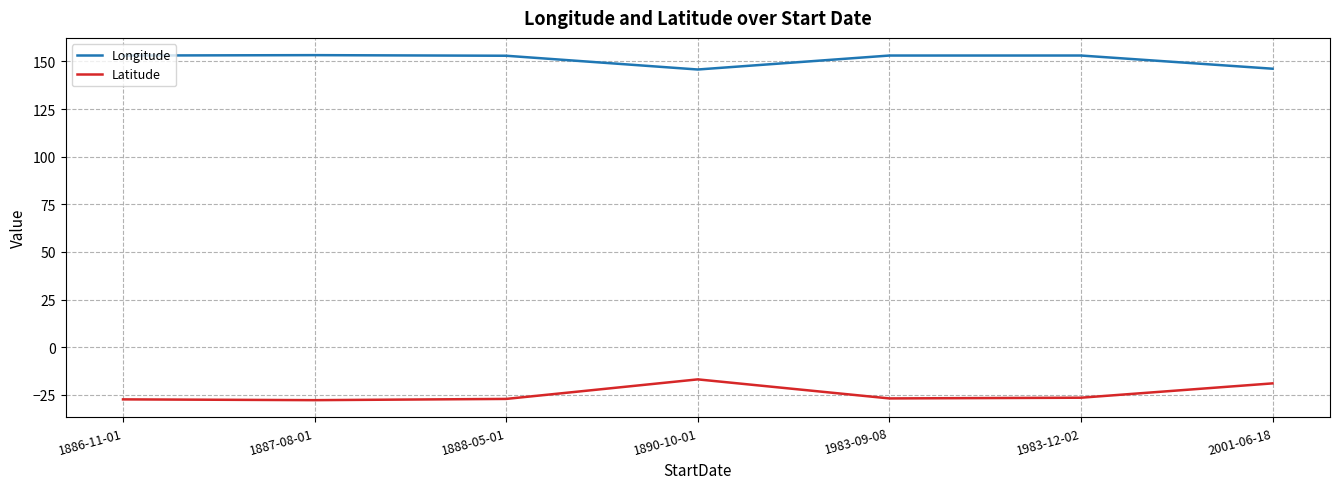

Where is Latitude nearest to the value -22?

2001-06-18